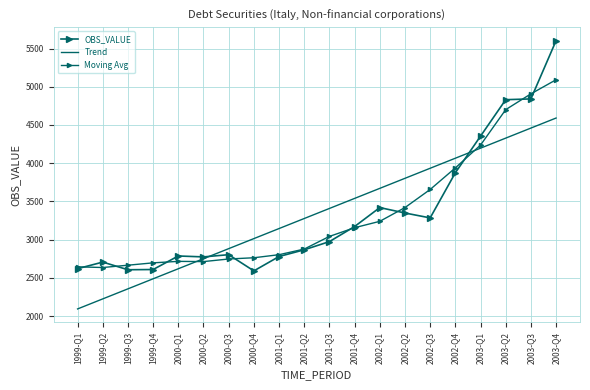

At which category is the sum across all series the highest?

2003-Q4